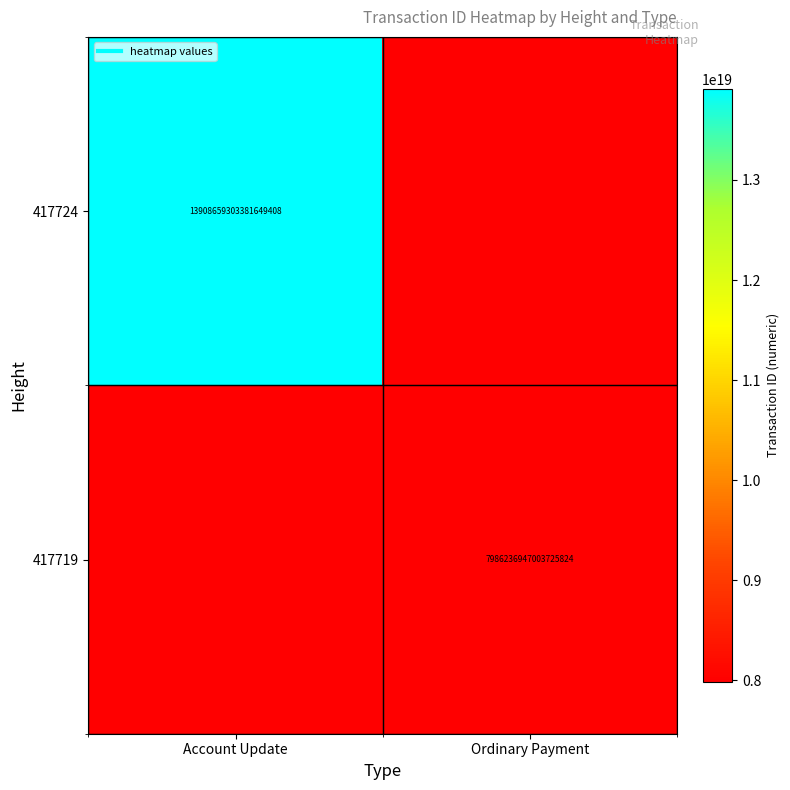

True or false: 417719 has a value of 7986236947003725824 at Ordinary Payment.

True